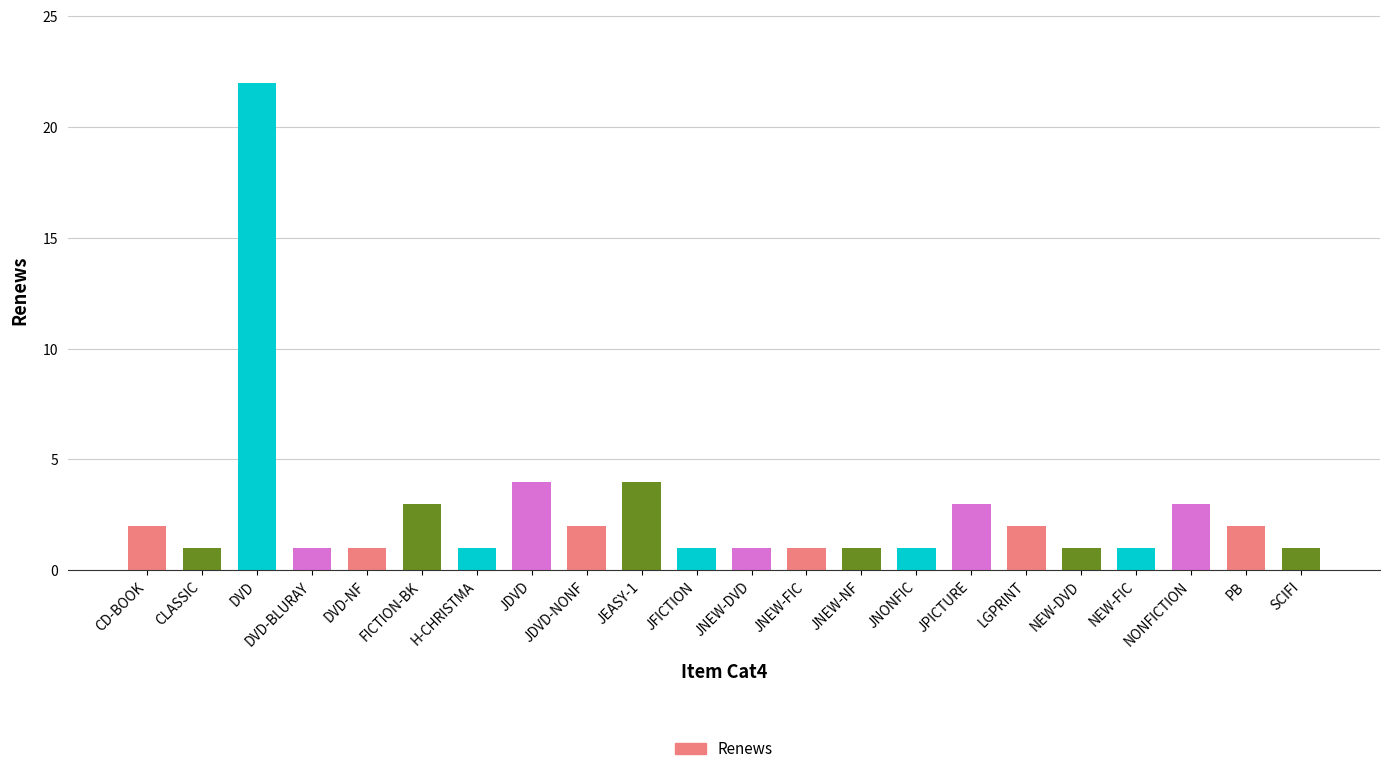

How many categories are shown in the chart?

22